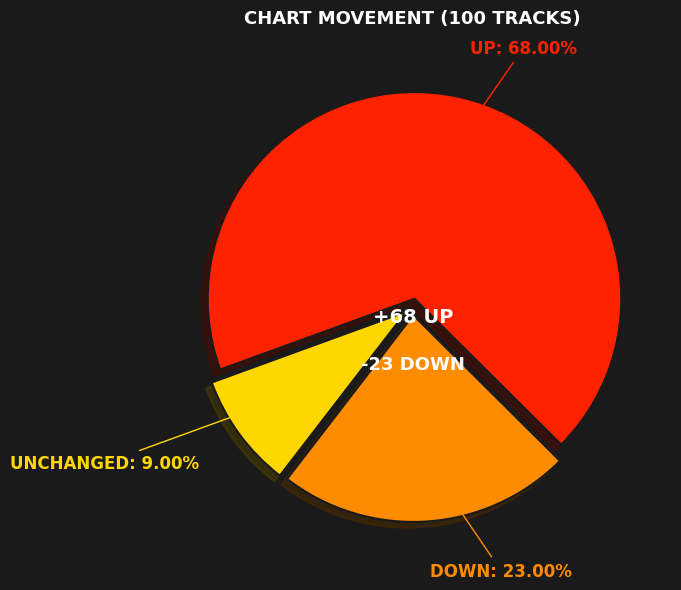

Is the sum of UNCHANGED and UP greater than half?

Yes